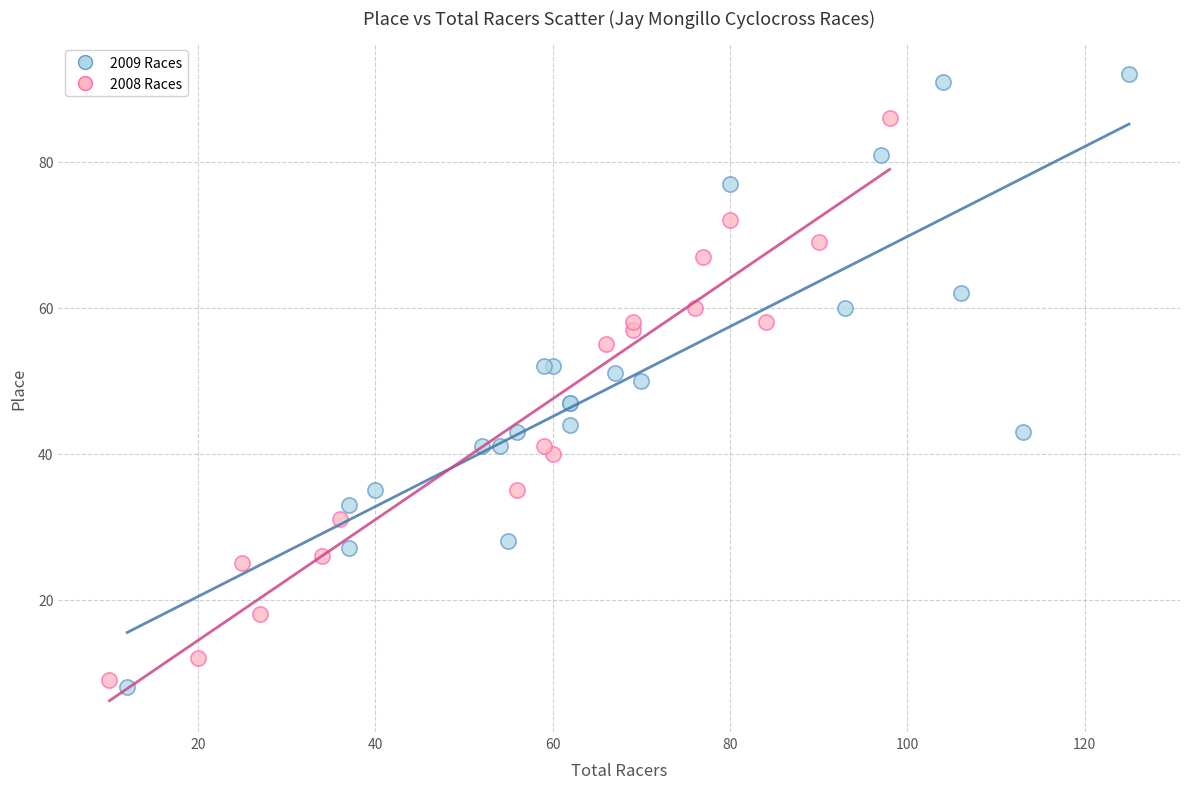

Which series reaches the minimum Y coordinate?

2009 Races